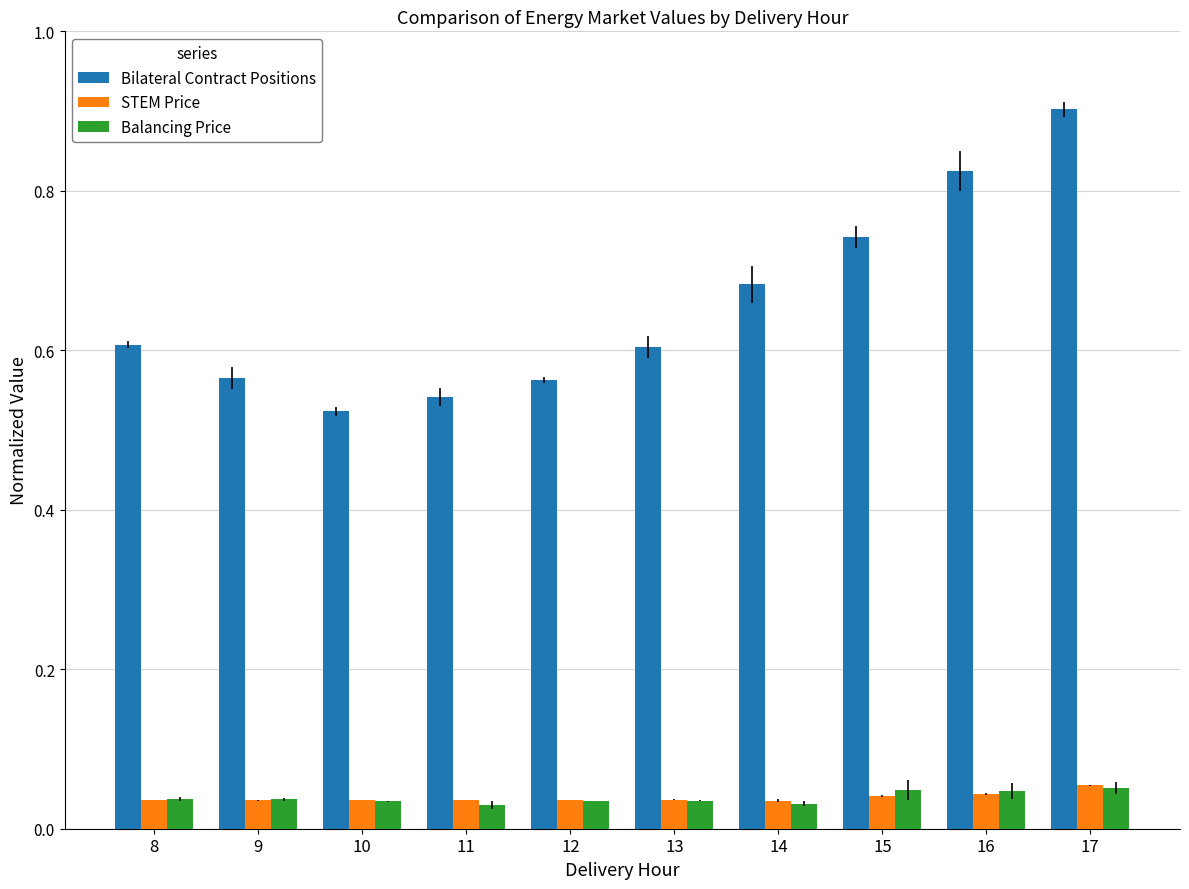

Is it true that Bilateral Contract Positions equals 0.6 at 9?

True